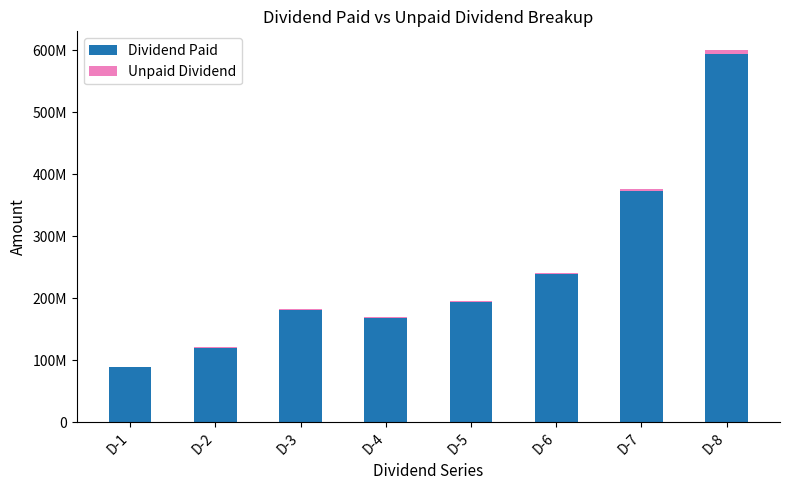

At which label is Unpaid Dividend closest to 3710563?

D-7